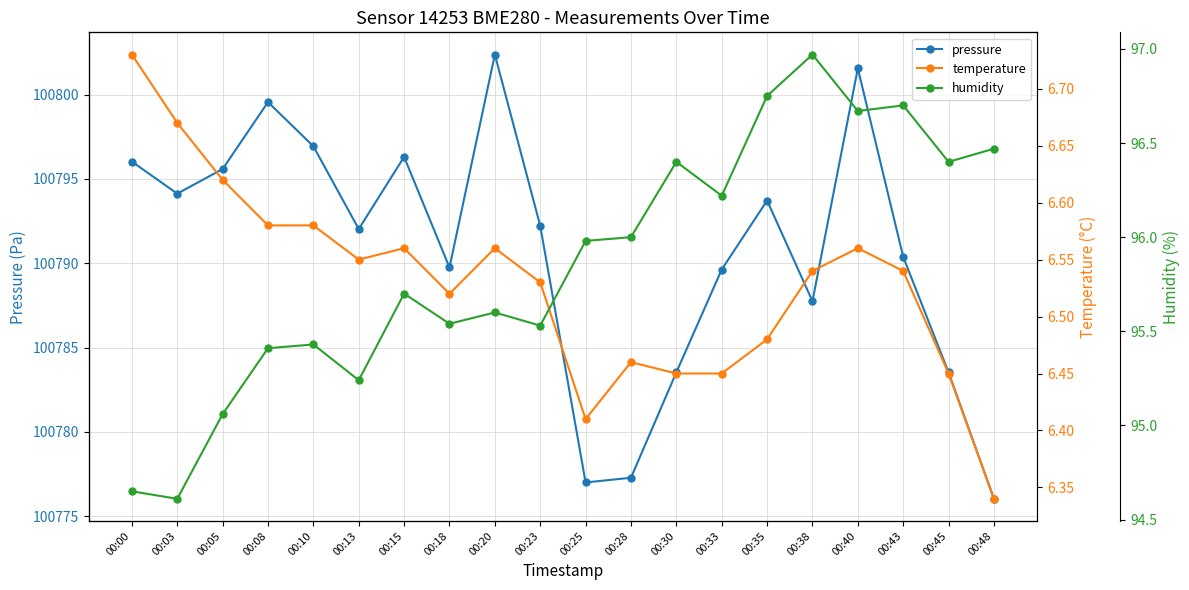

What is the difference between the maximum and minimum values in the pressure series?

26.4